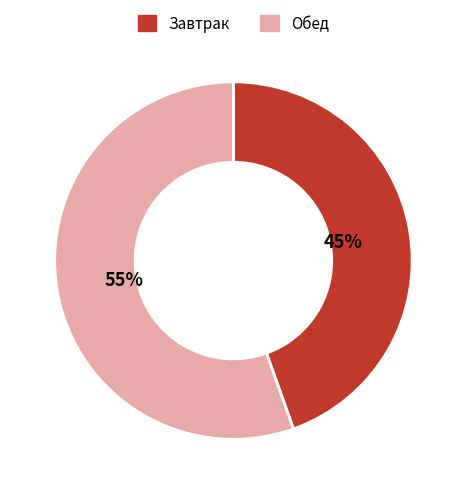

Which category accounts for the majority?

Обед